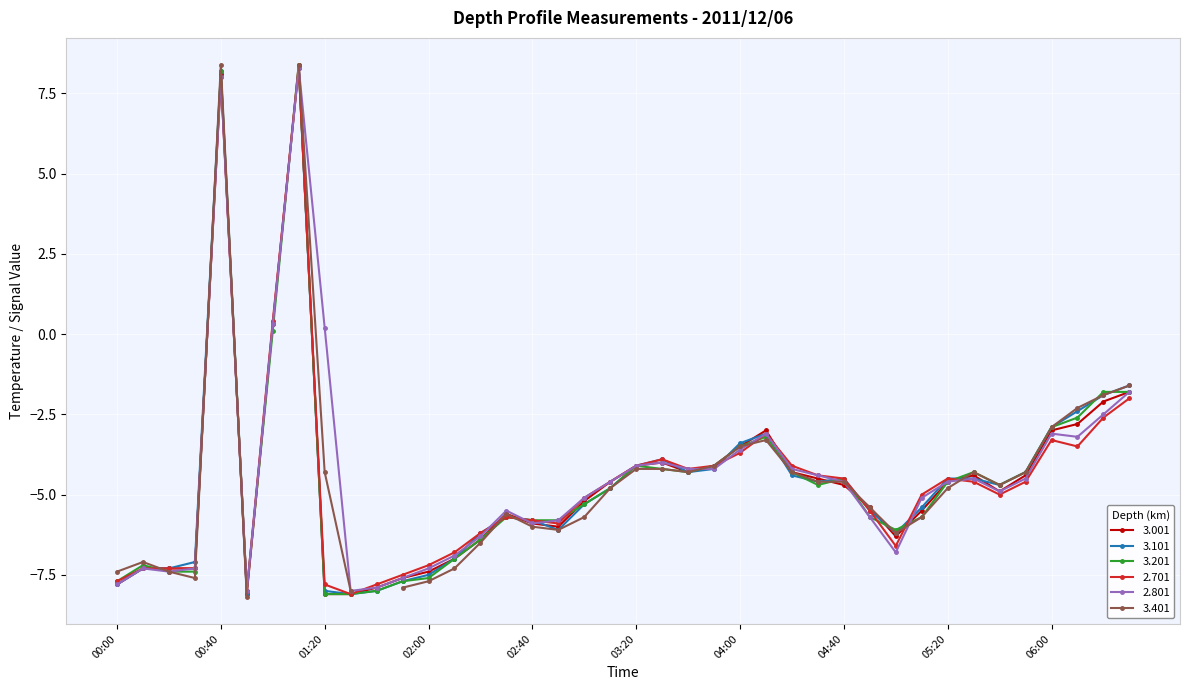

In 3.201, how many points are lower than both neighbors (excluding endpoints)?

5